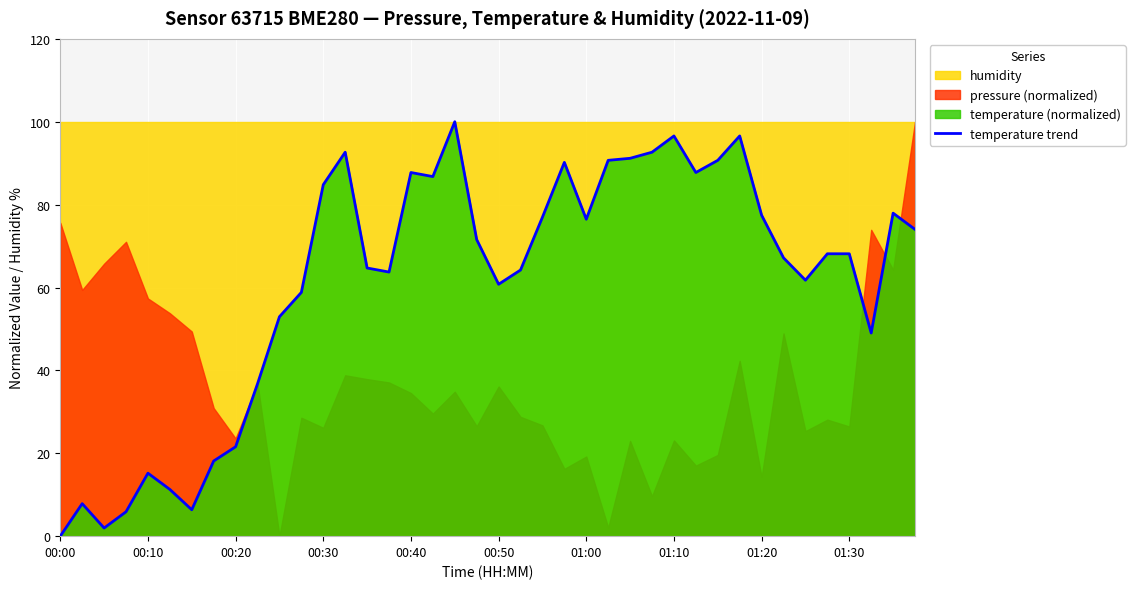

Is it true that the value at 18 is 100.0?

True